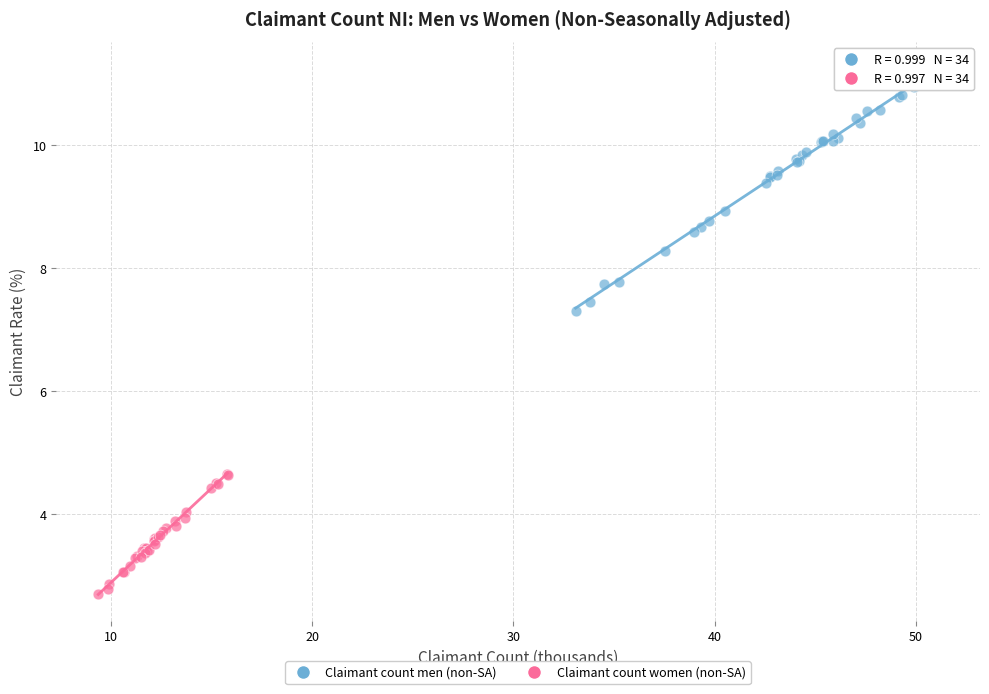

Which series reaches the maximum Y coordinate?

Claimant count men (non-SA)